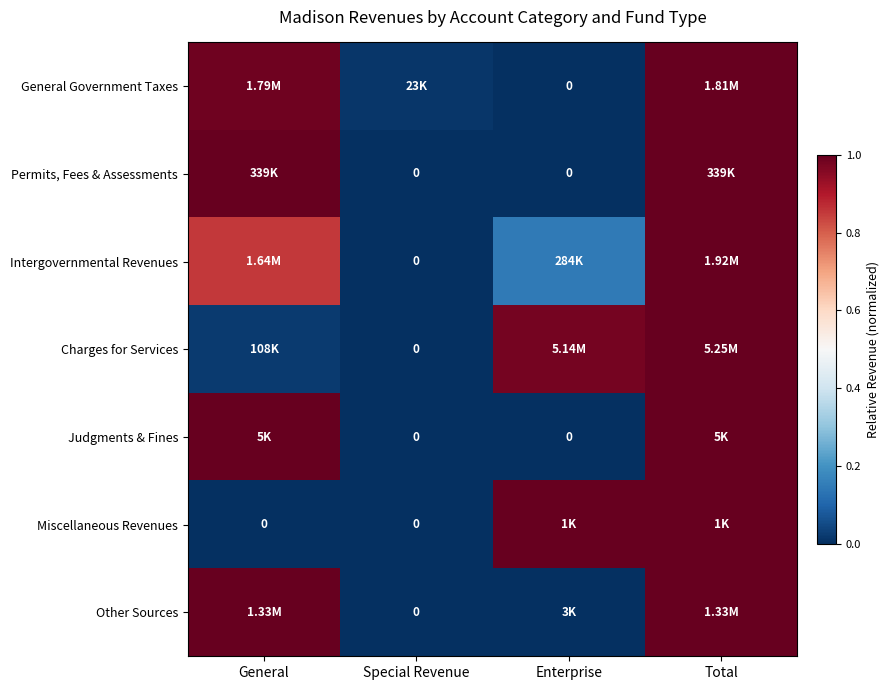

Count the number of data series in this chart.

7